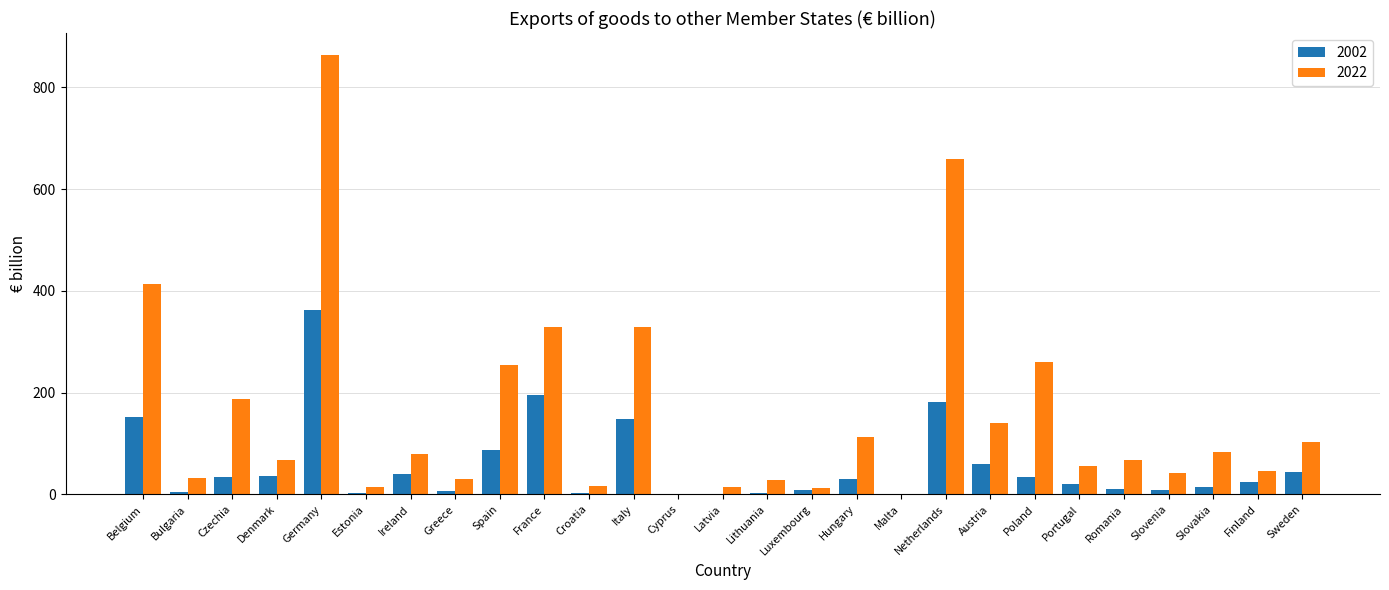

What is the sum of the 2022 values at Denmark and Germany?

931.4